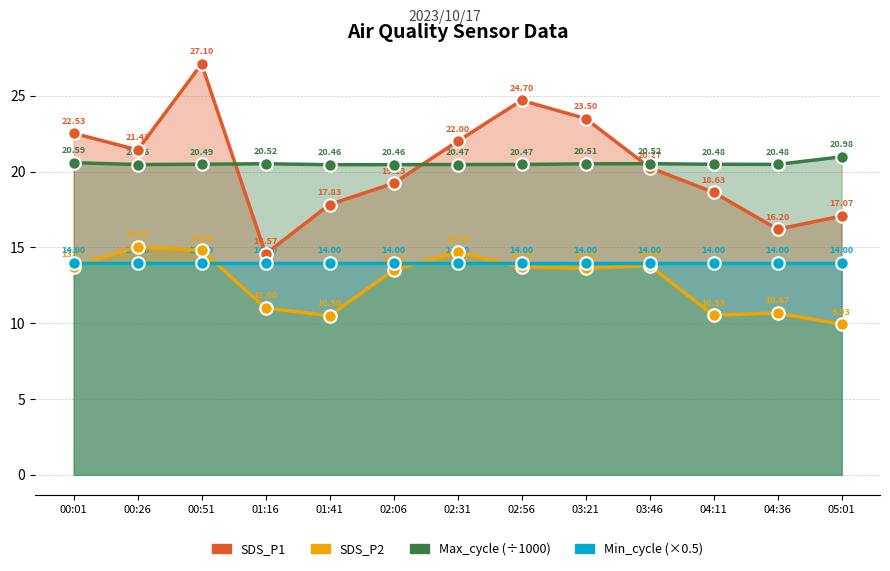

The value of SDS_P1 at 00:51 is 12.4. True or false?

False